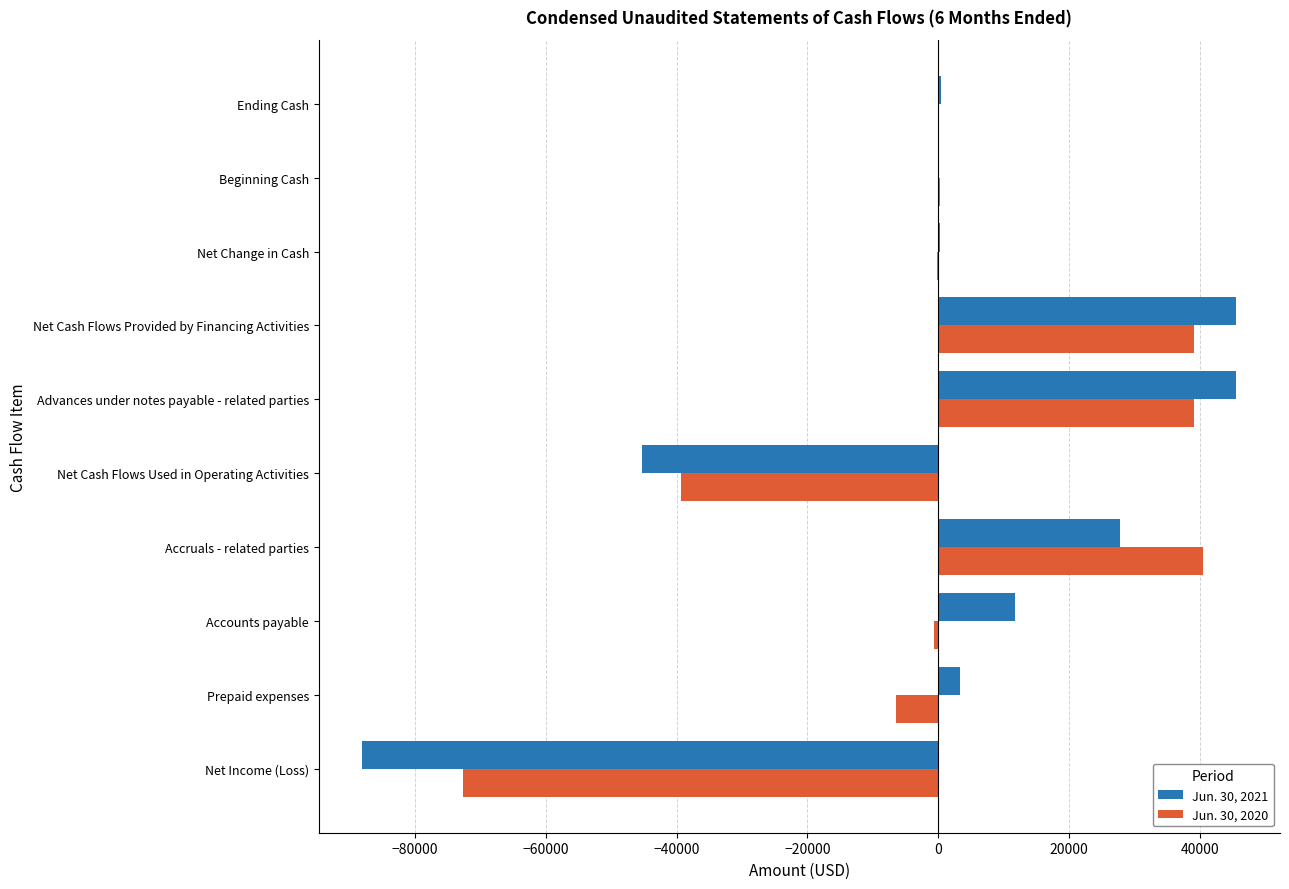

The value of Jun. 30, 2021 at Net Income (Loss) is -88044. True or false?

True